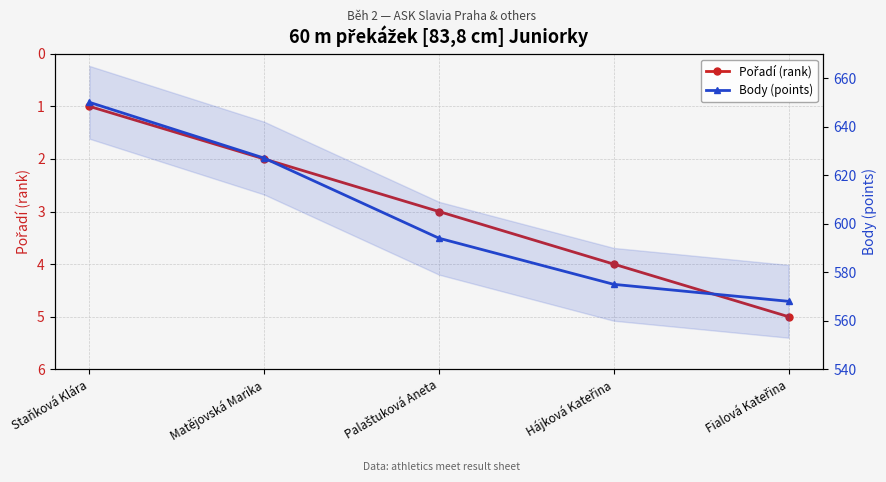

How many Pořadí (rank) values are between 2 and 4?

3